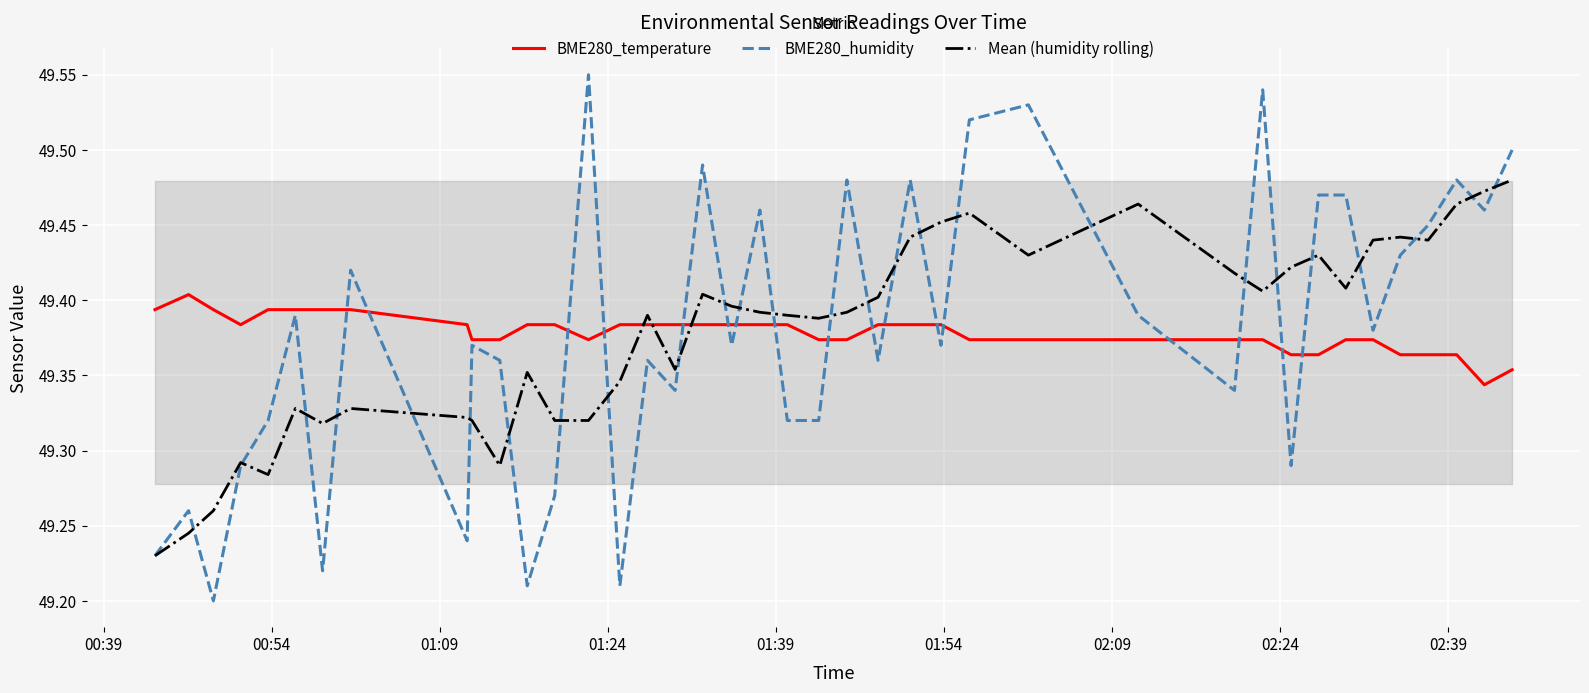

True or false: Mean (humidity rolling) and BME280_temperature intersect in this chart.

True